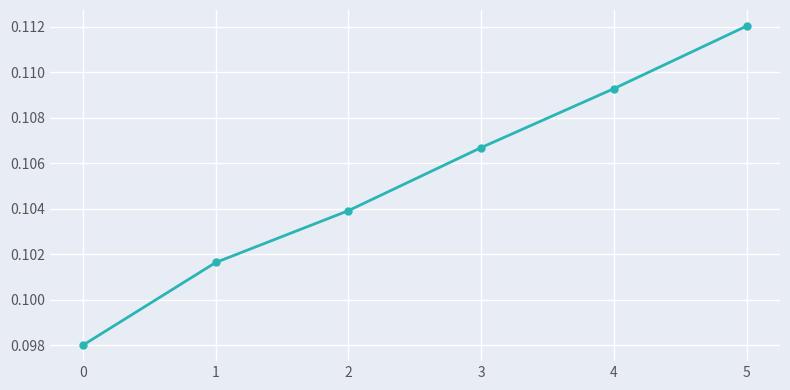

Count the number of categories in the chart.

6